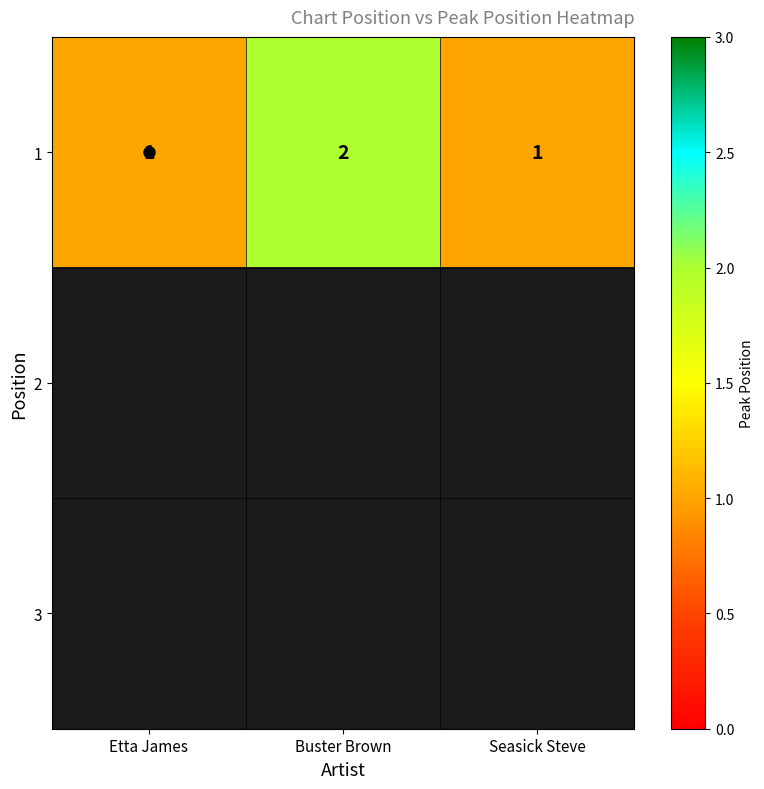

Which series has the largest range (max minus min)?

1